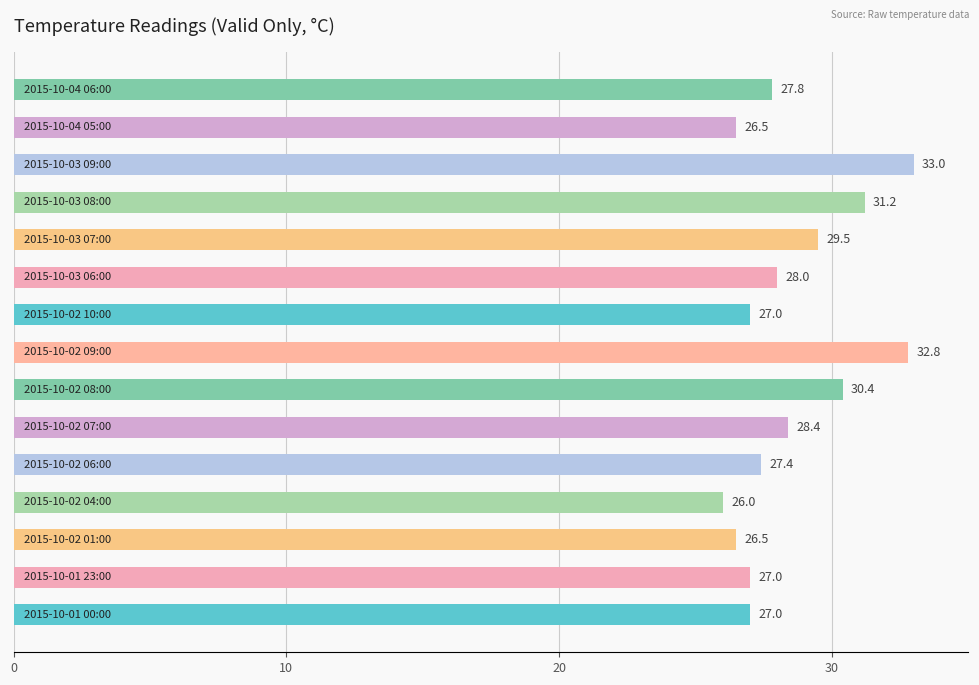

What is the difference between the maximum and minimum values?

7.0